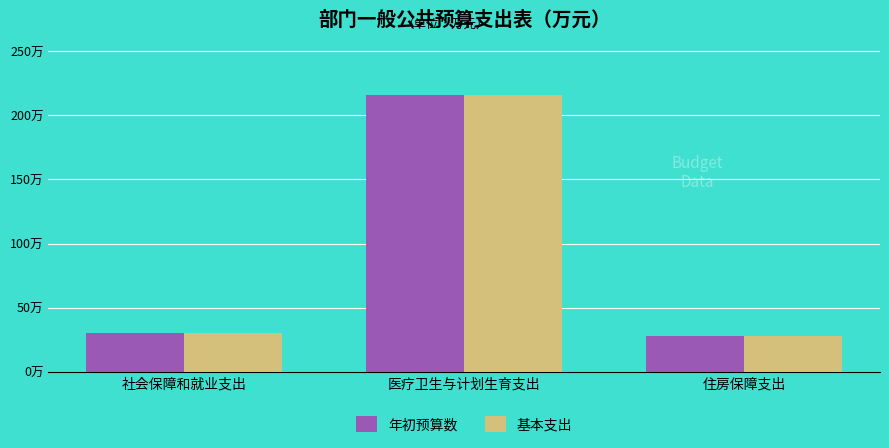

Which series has the largest range (max minus min)?

年初预算数